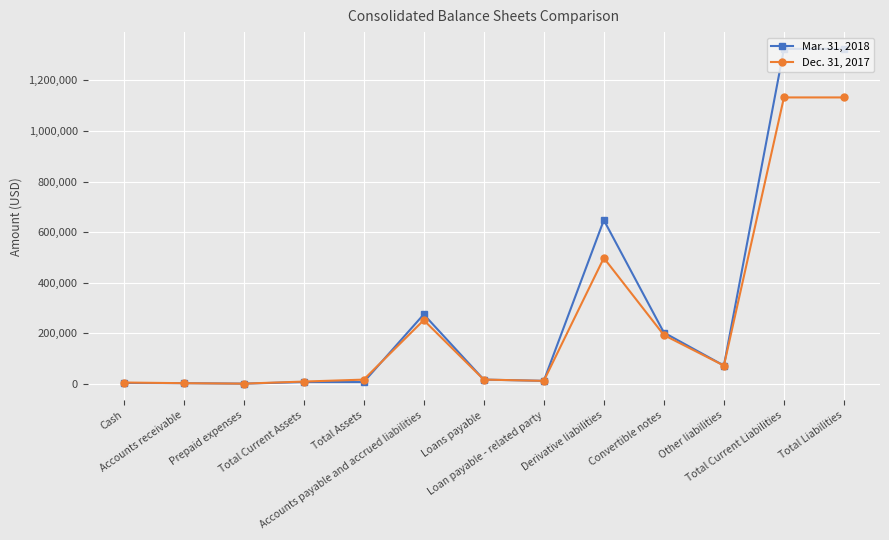

What is the value of the Mar. 31, 2018 point at the 7th from the left?

17000